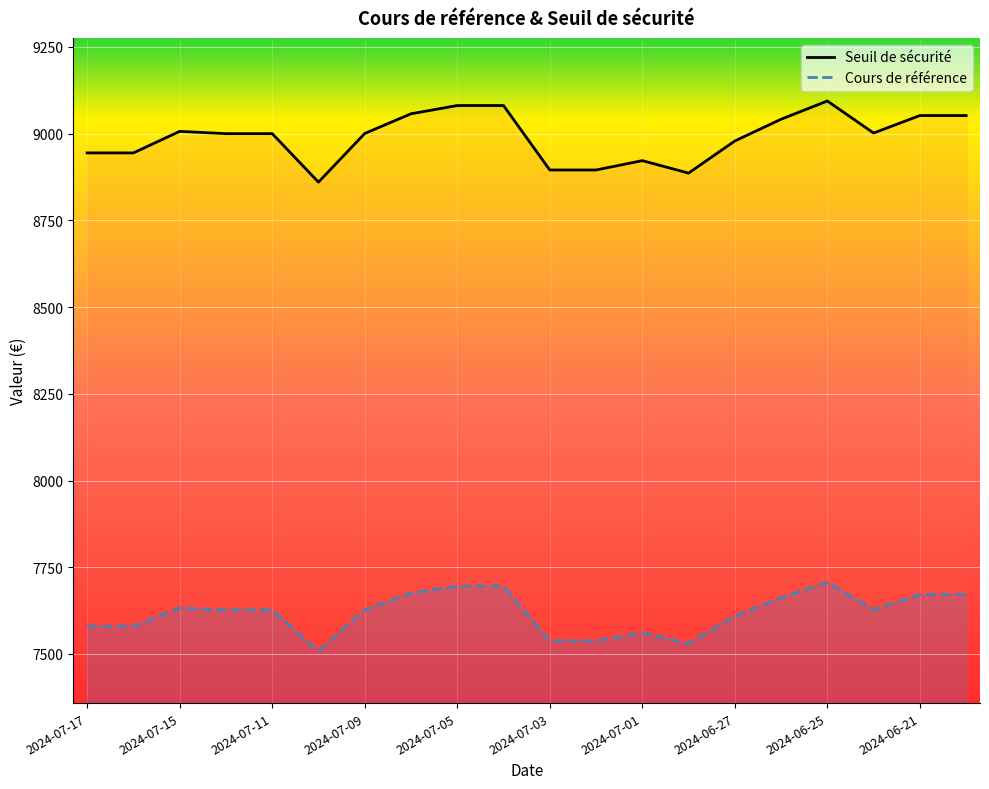

Is the value of Cours de référence at 2024-07-03 greater than the value of Seuil de sécurité at 2024-07-01?

No